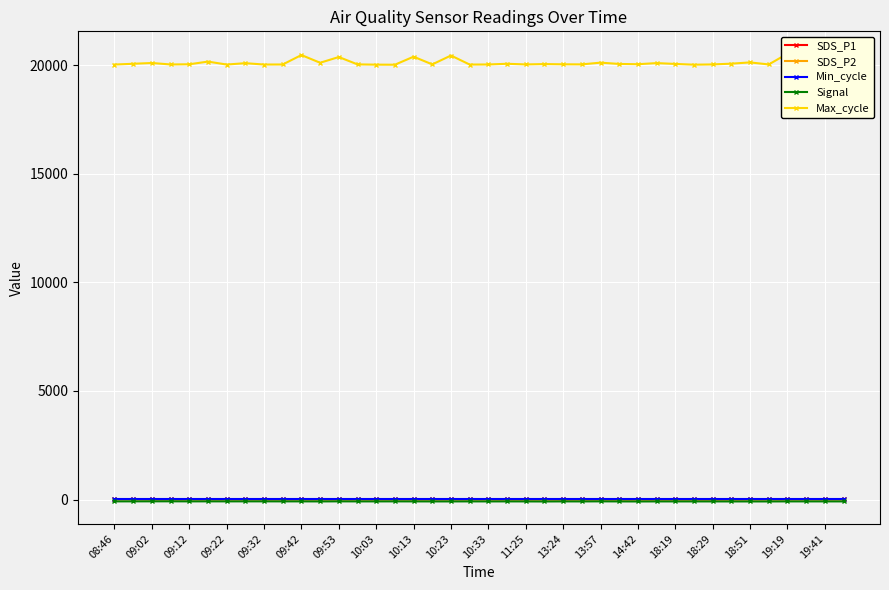

True or false: Max_cycle and Min_cycle cross at least once.

False